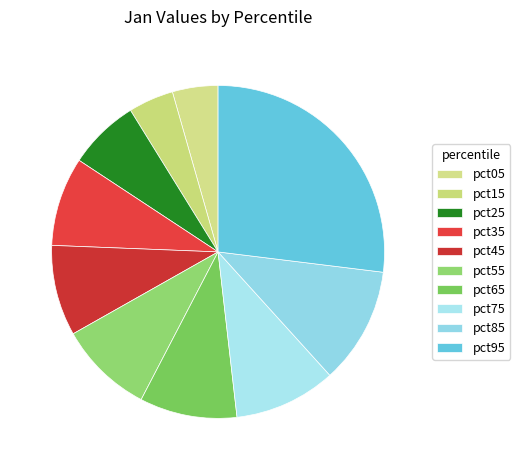

To the nearest percent, what is the combined percentage of pct65 and pct85?

21%